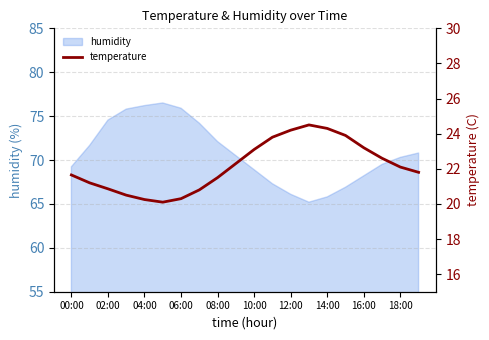

What is the maximum value for humidity?

76.5